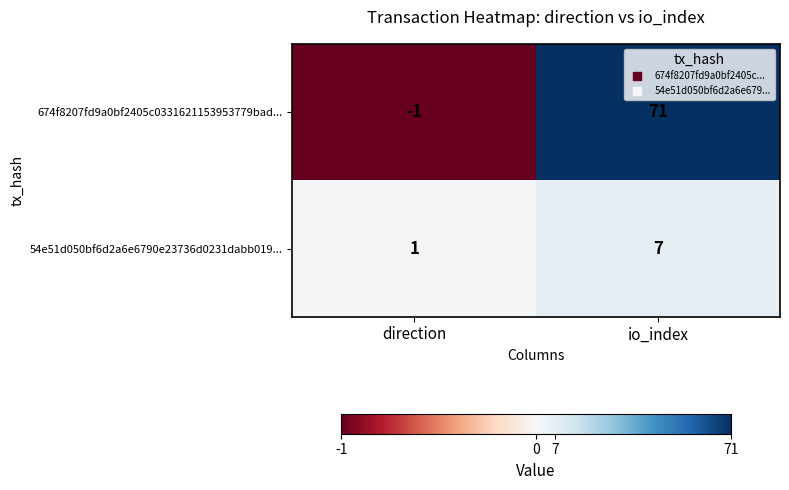

At which label is 54e51d050bf6d2a6e6790e23736d0231dabb019... closest to 4?

direction